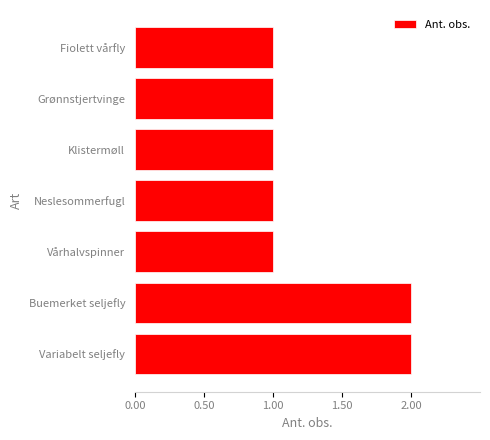

Reading bottom to top, what are all the values shown in this chart?

2	2	1	1	1	1	1